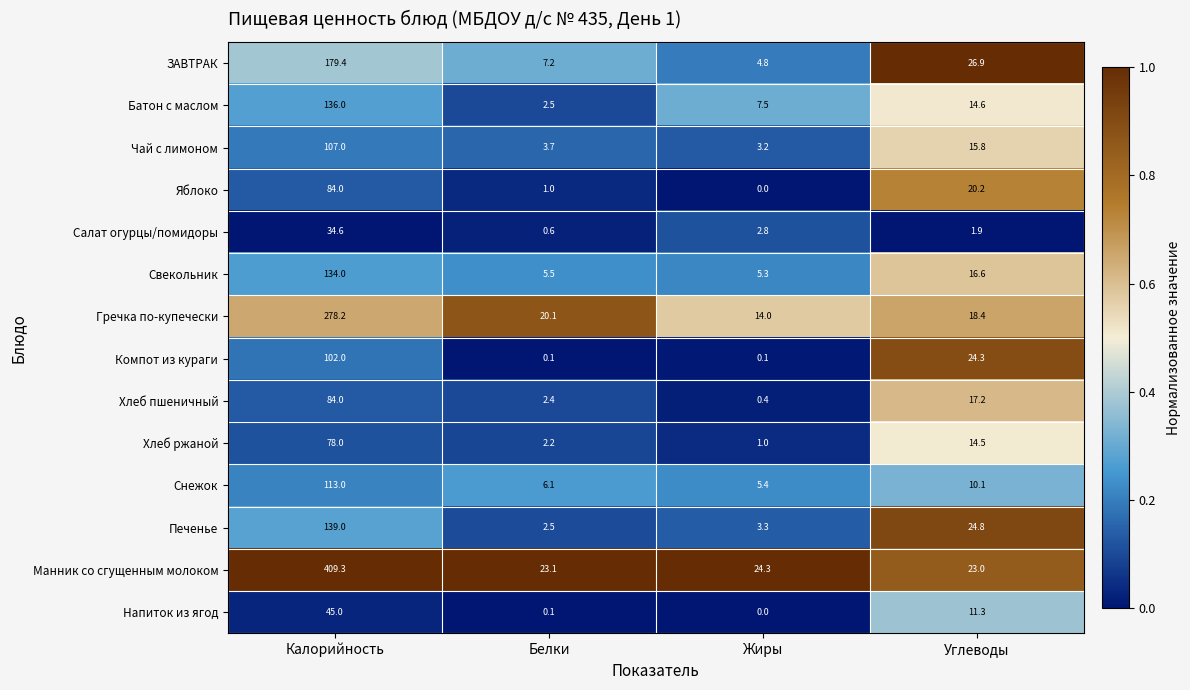

Rank the categories by Свекольник value from lowest to highest.

Жиры, Белки, Углеводы, Калорийность